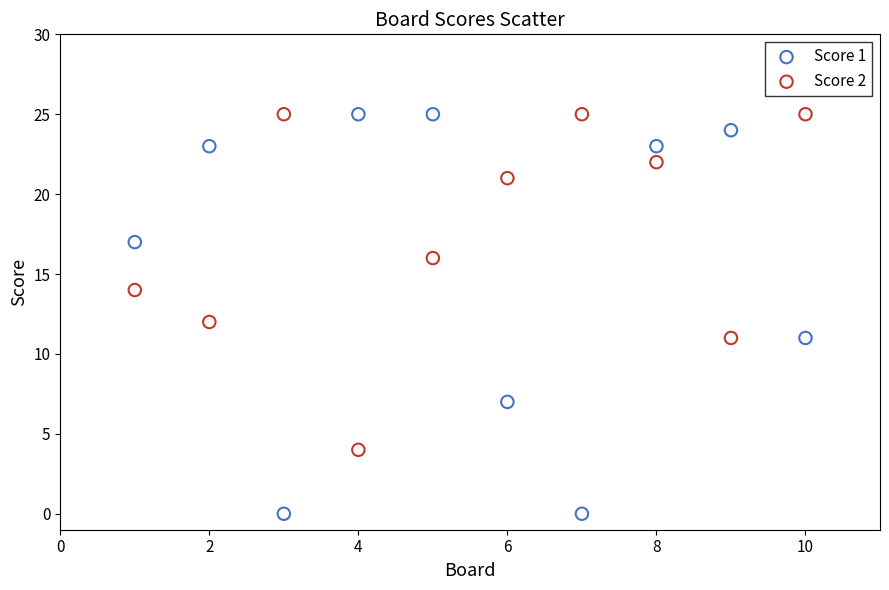

Across all data points, what is the range of Y values (max minus min)?

25